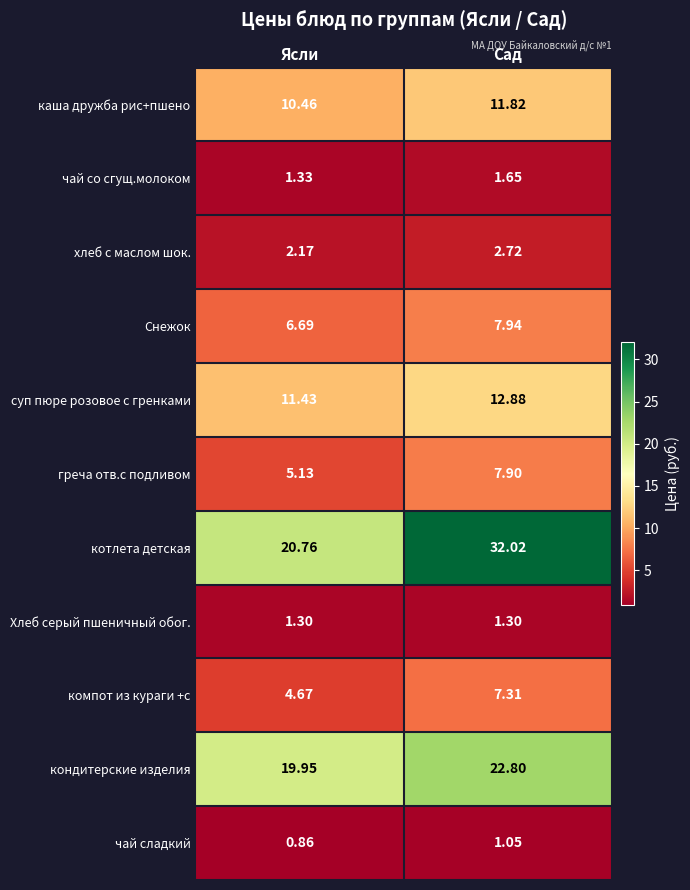

Count the number of data series in this chart.

11